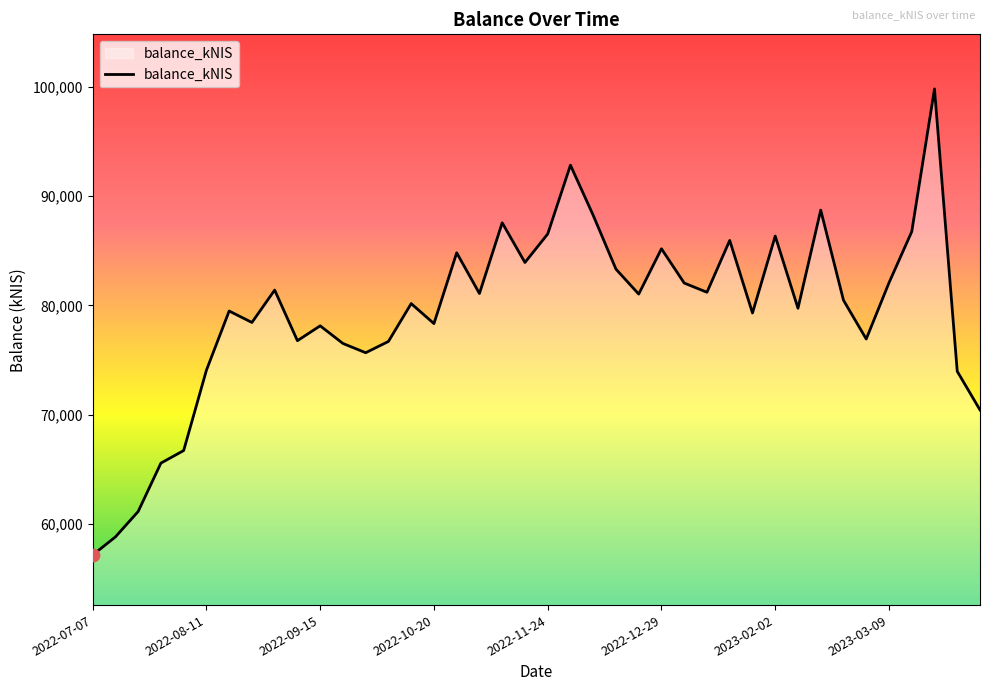

What is the smallest value displayed?

57178.3